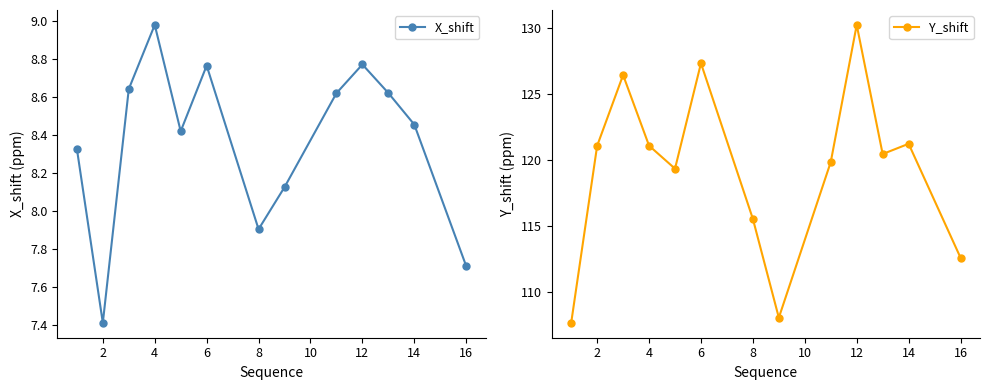

True or false: X_shift and Y_shift intersect in this chart.

False